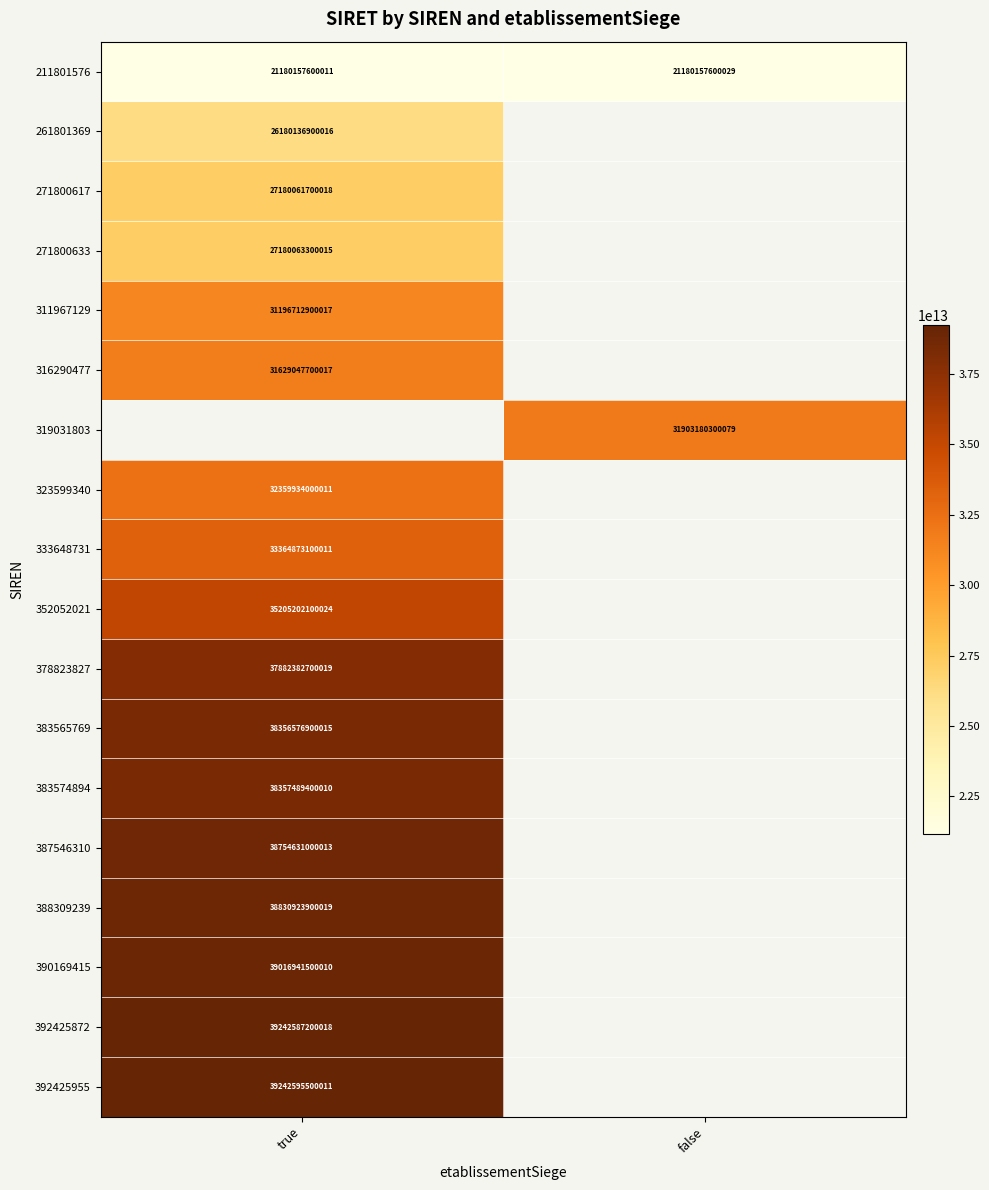

The 352052021 series shows 45866542538041 at true. True or false?

False